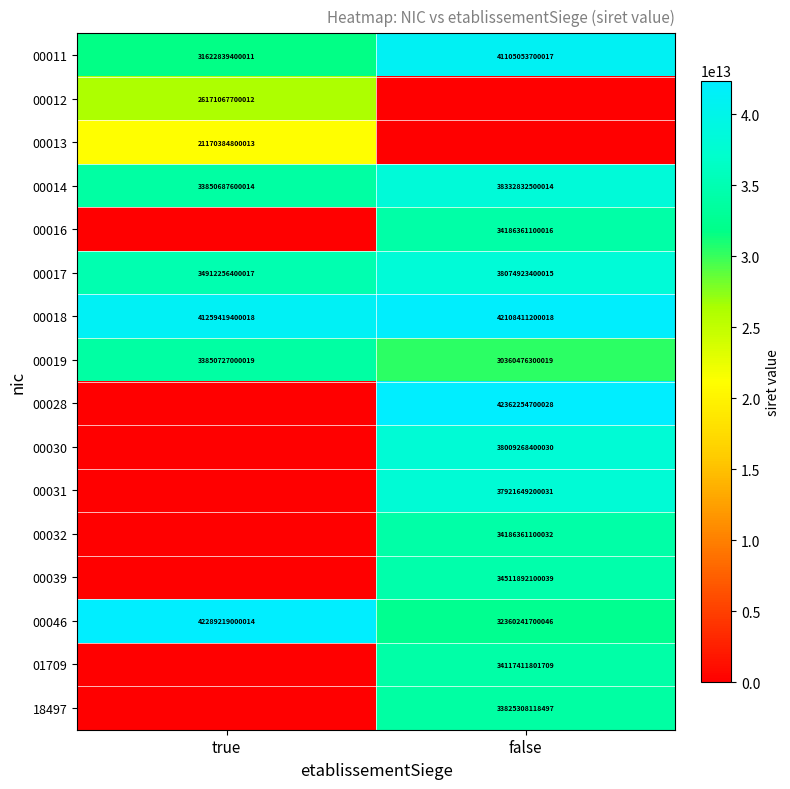

The value of 00028 at false is 42362254700028. True or false?

True